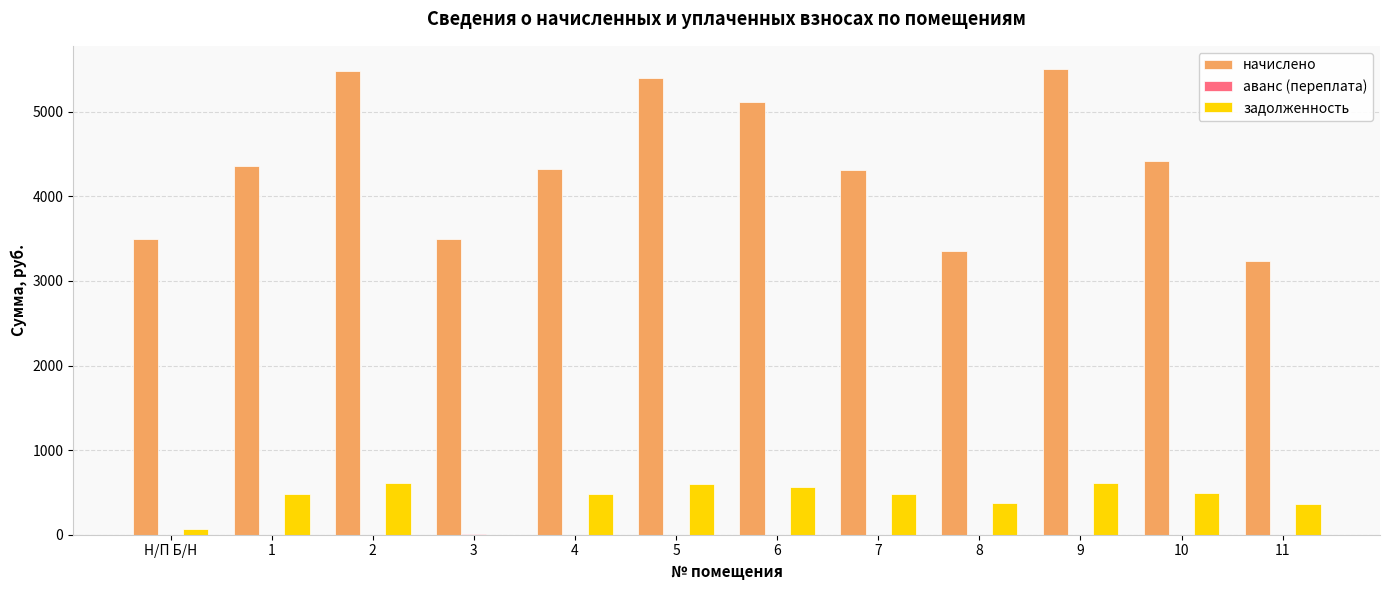

What is the sum of all задолженность values?

5117.0